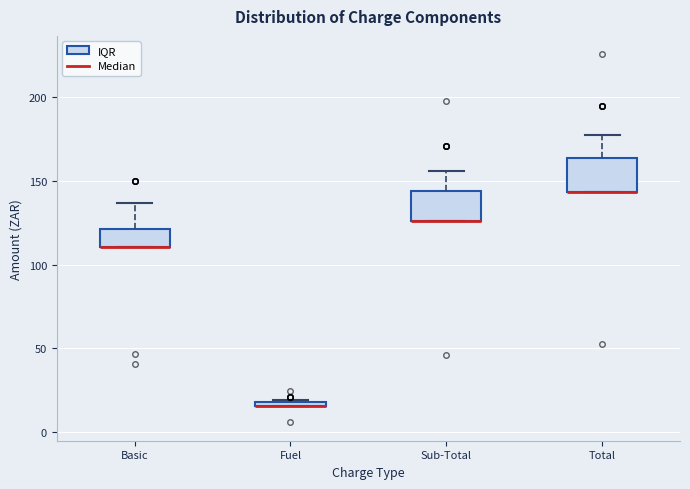

Where is the upper edge of the box for Sub-Total on the y-axis? The values are not printed on the chart, so give them approximately, as read against the axis.

145